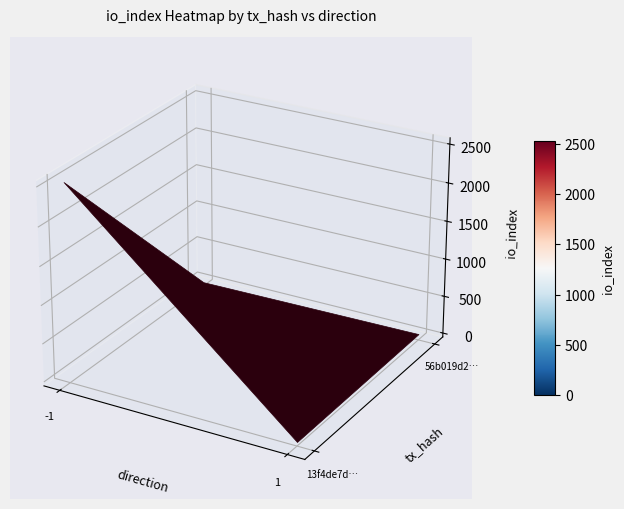

The 13f4de7dc633f39c94adea891aa4935514deef9 series shows 0 at direction. True or false?

False